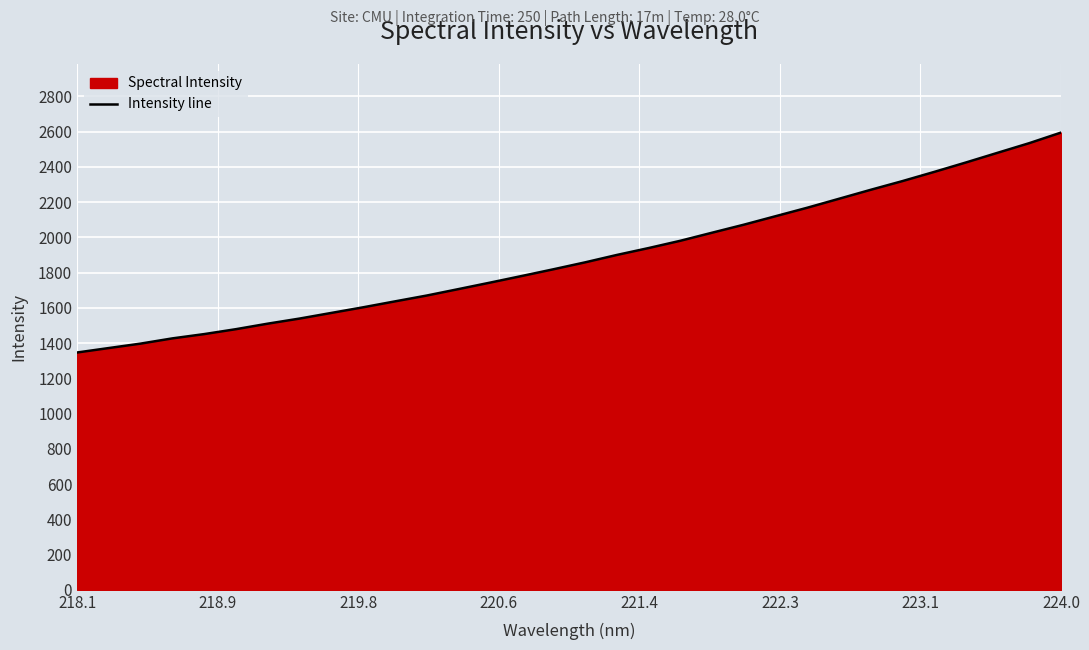

Which category has the highest value across all series?

224.0